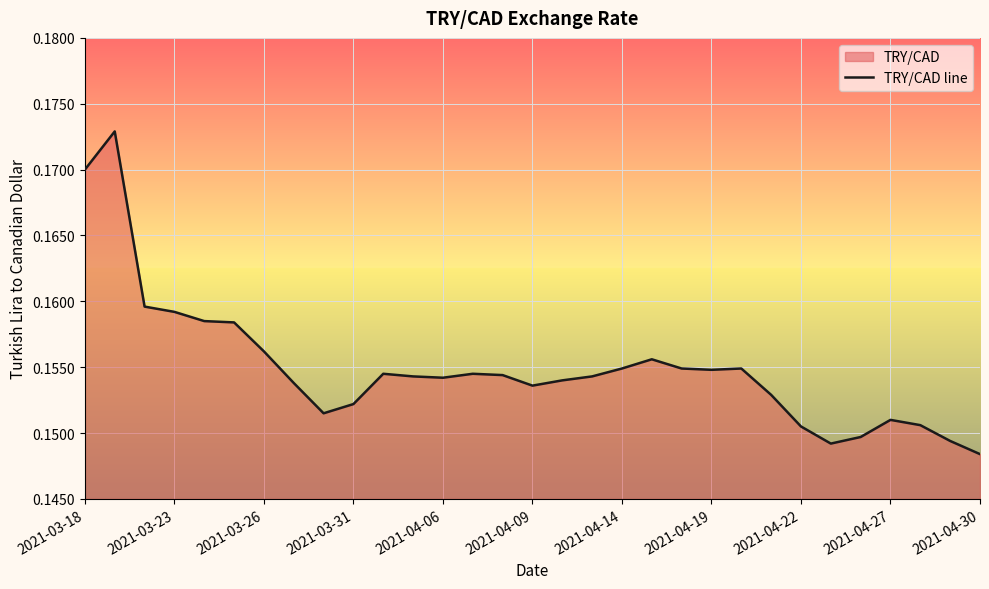

Is it true that the value at 2021-04-09 is 0.1?

False